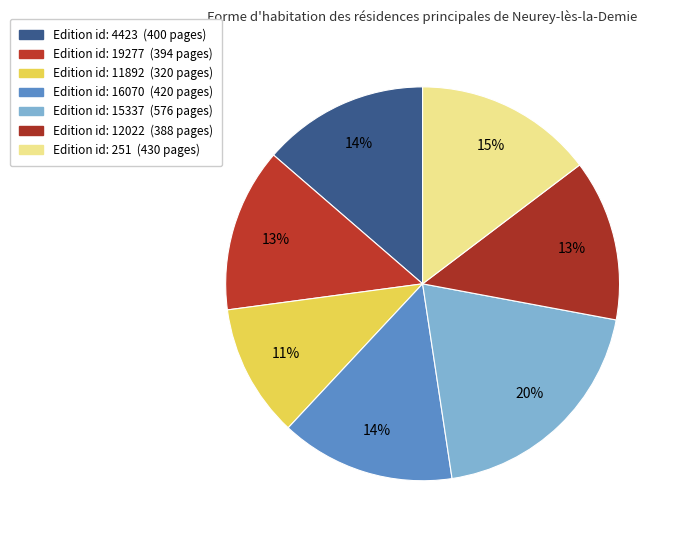

How many slices are in this pie chart?

7